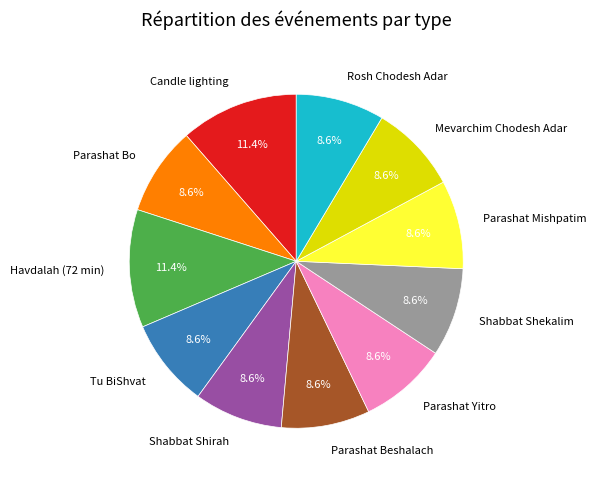

What is the ratio of the value at Parashat Beshalach to the value at Parashat Bo?

1.0